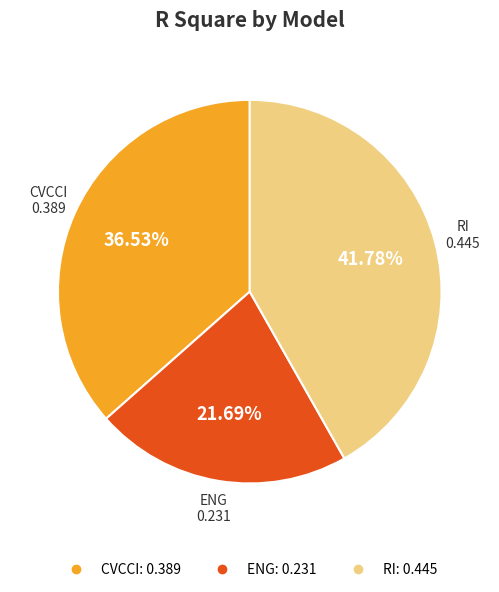

What percentage is the CVCCI slice, to the nearest percent?

37%